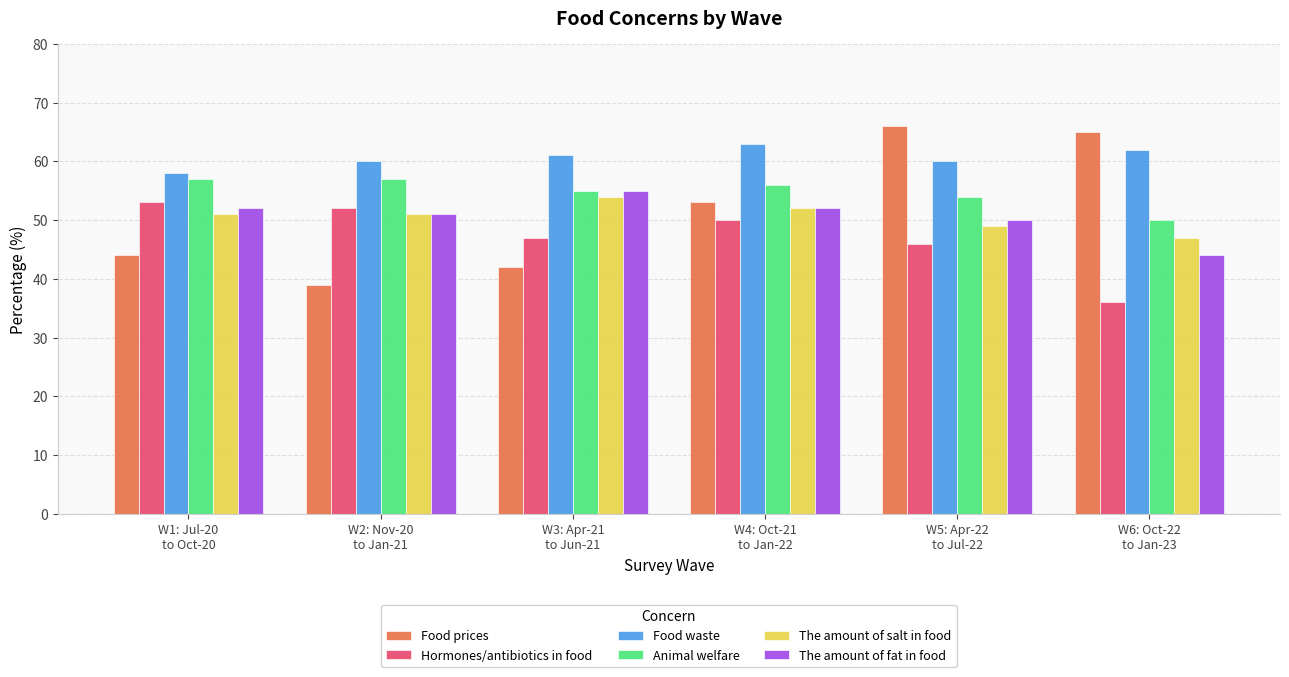

Between W1: Jul-20
to Oct-20 and W4: Oct-21
to Jan-22, which series saw the biggest shift?

Food prices